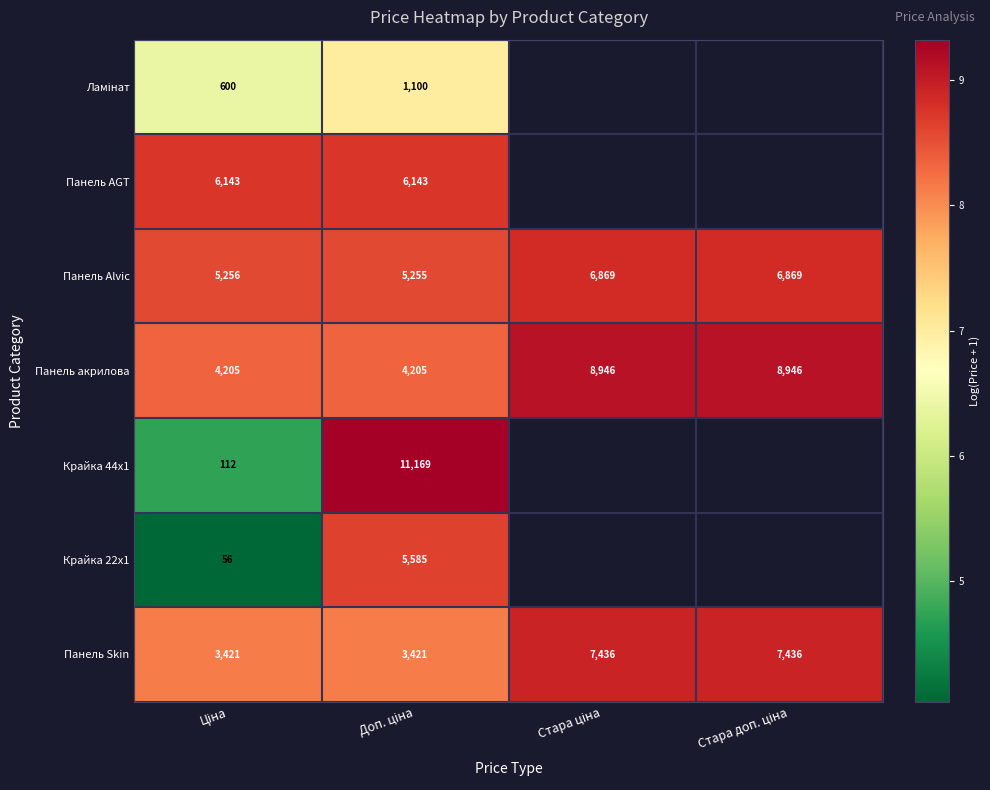

What is the highest value of the Крайка 22x1 series?

8.6